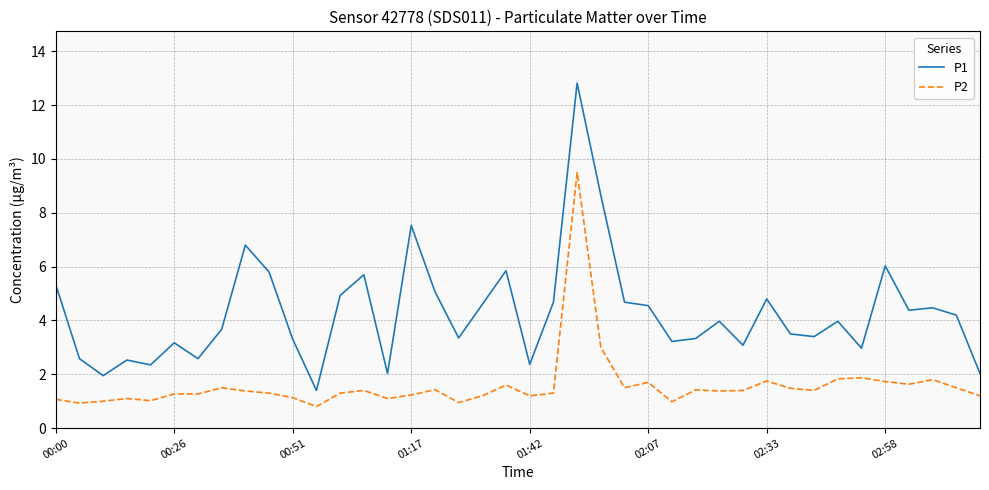

In P1, how many points are higher than both neighbors (excluding endpoints)?

12